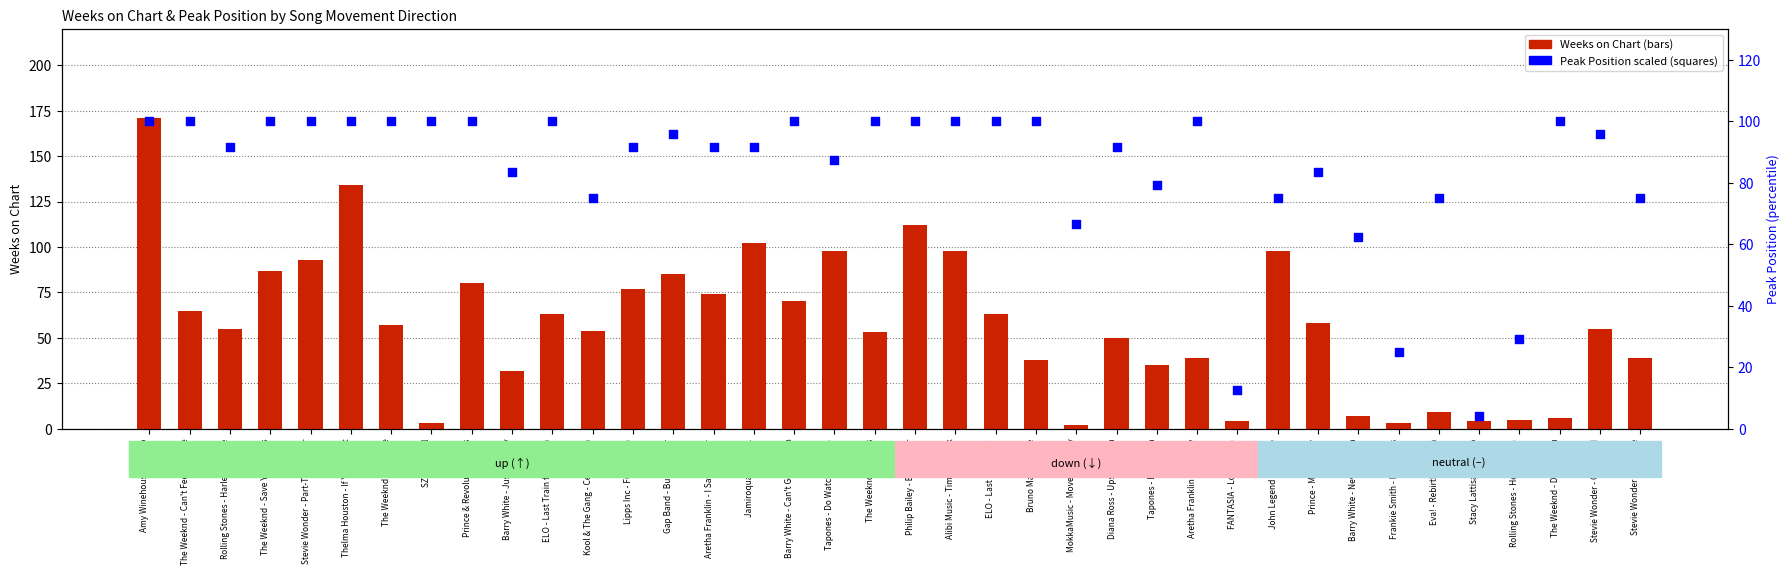

At which category is the sum across all series the highest?

Amy Winehouse - Rehab